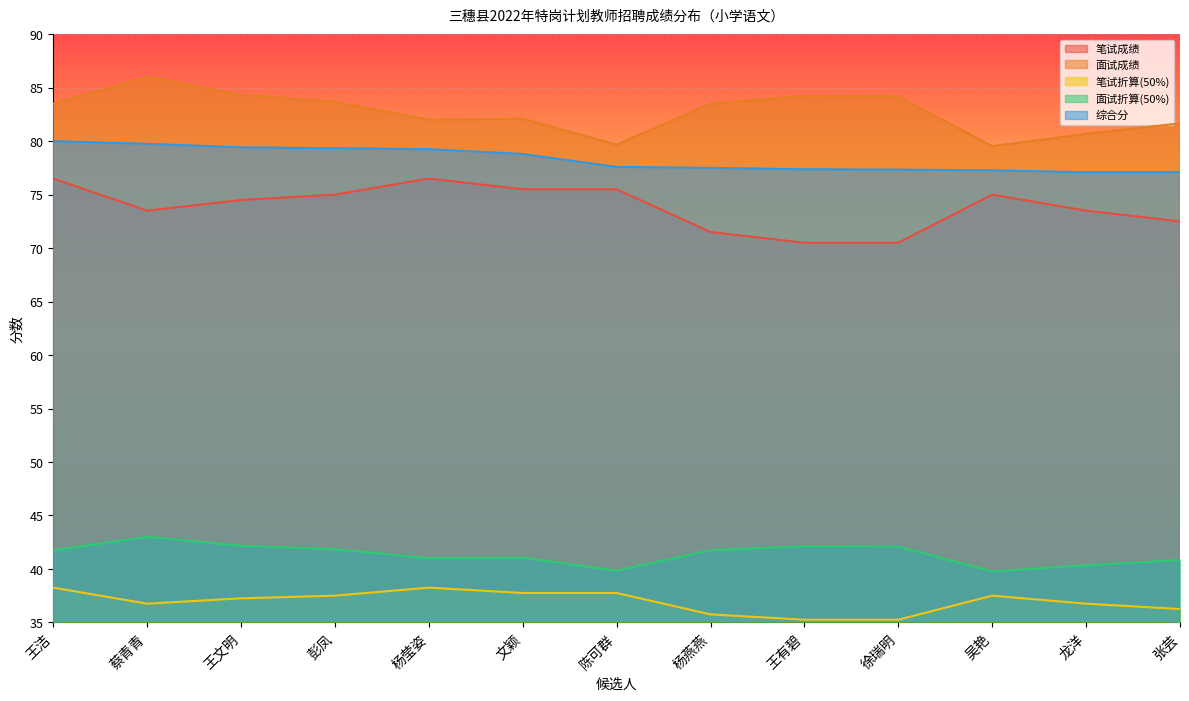

True or false: 笔试成绩 and 面试成绩 intersect in this chart.

False